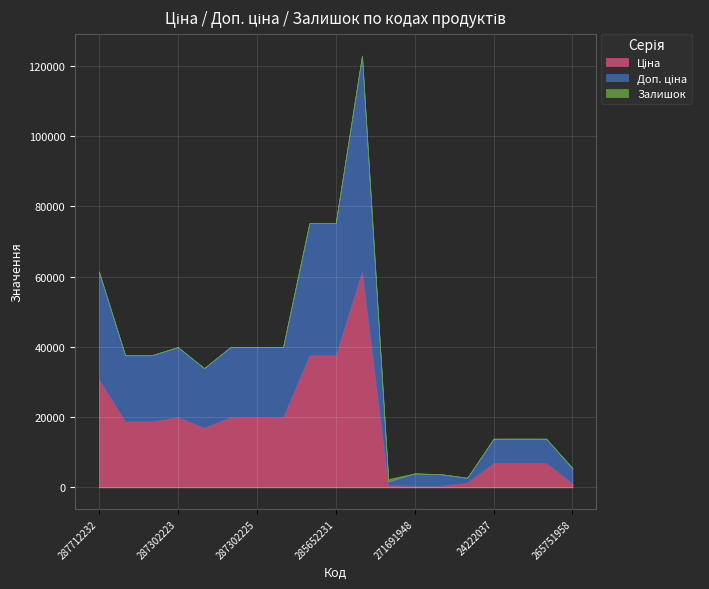

What is the label of the 19th point from the left?

265751958